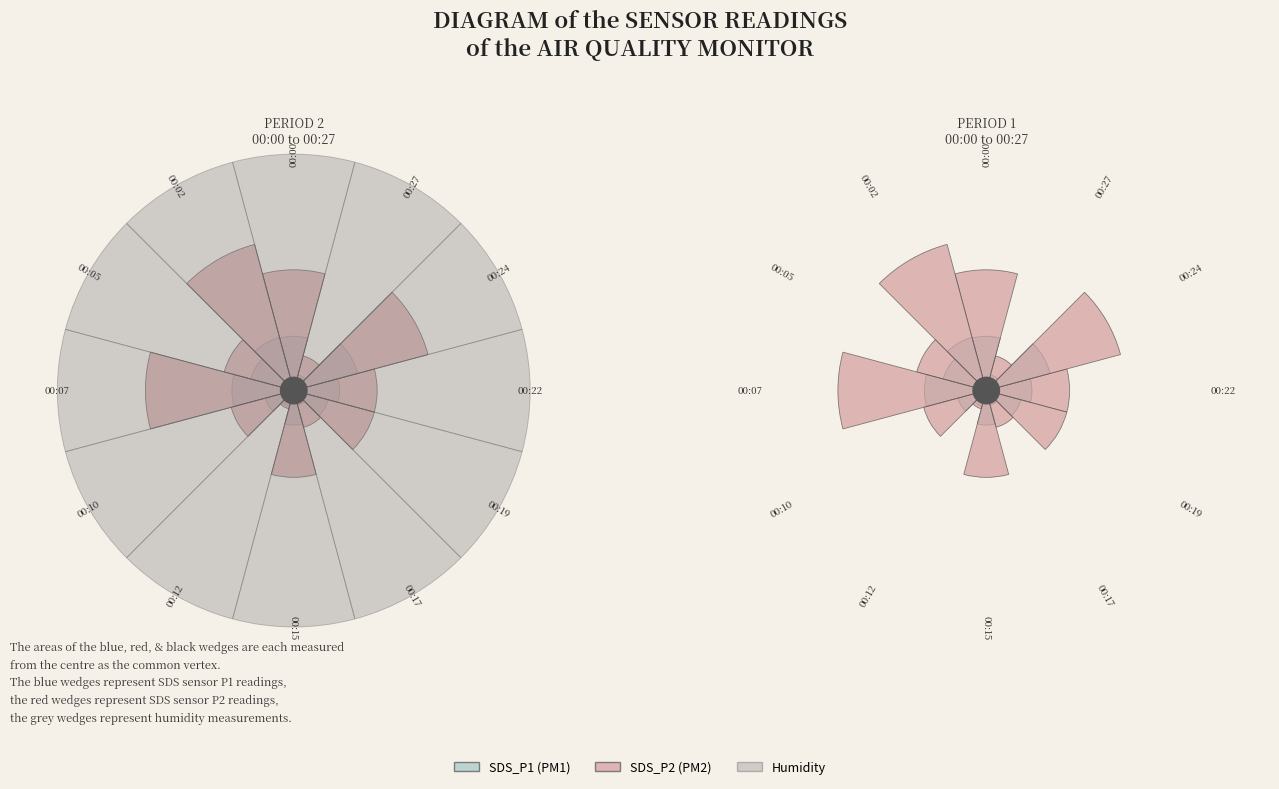

Which category has the smallest portion of the pie?

00:19